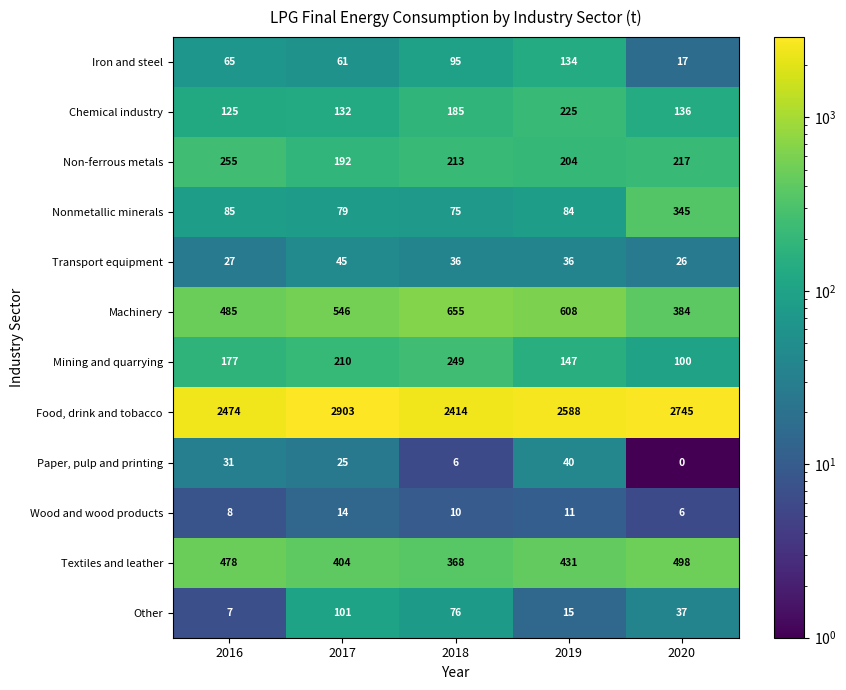

What is the sum of the Chemical industry values at 2016 and 2020?

261